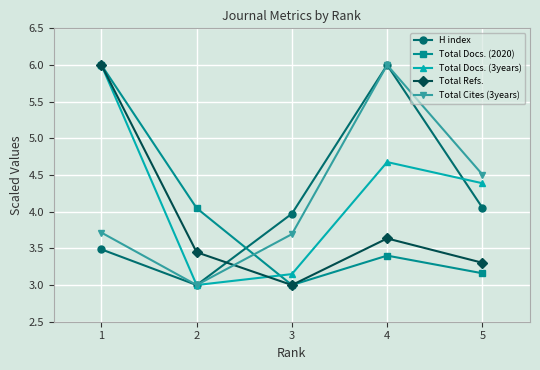

List the labels in order of H index value, largest first.

4, 5, 3, 1, 2